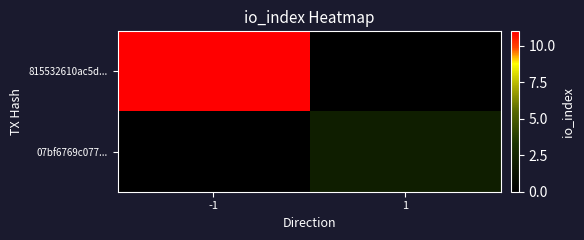

Which series has the widest spread of values?

815532610ac5d...